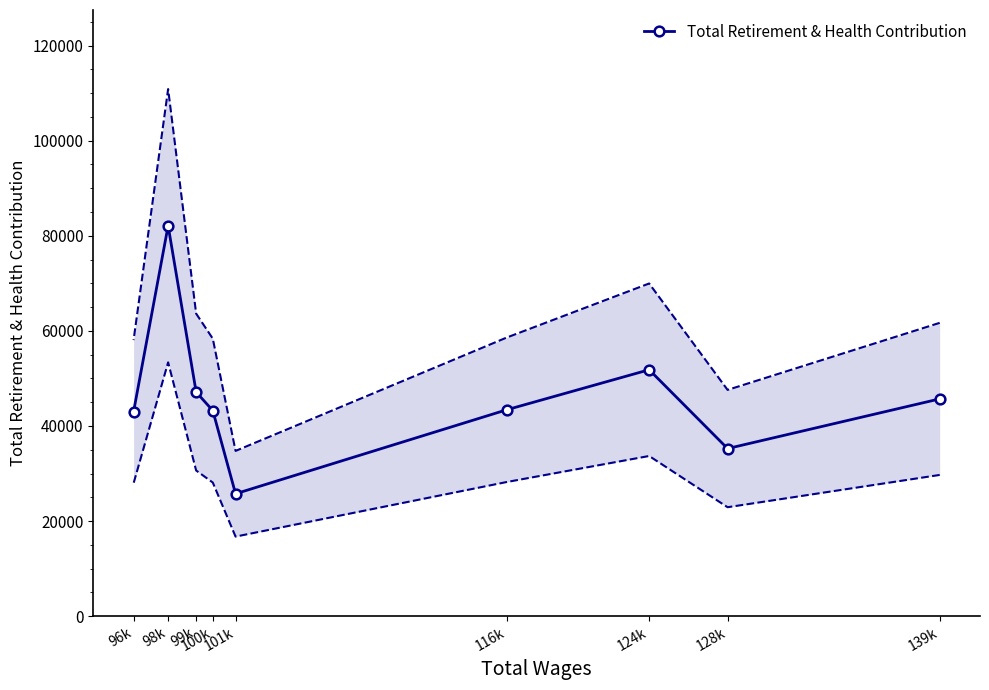

True or false: there are more than 0 points higher than both neighbors.

True